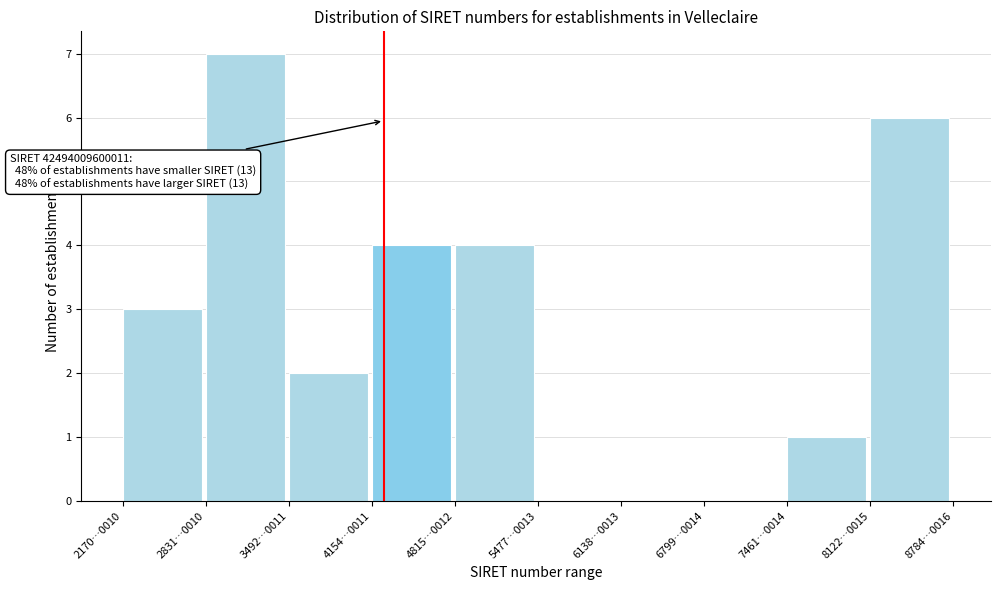

Reading left to right, list all the values displayed in this chart.

2170…0010=3	2831…0010=7	3492…0011=2	4154…0011=4	4815…0012=4	5477…0013=0	6138…0013=0	6799…0014=0	7461…0014=1	8122…0015=6